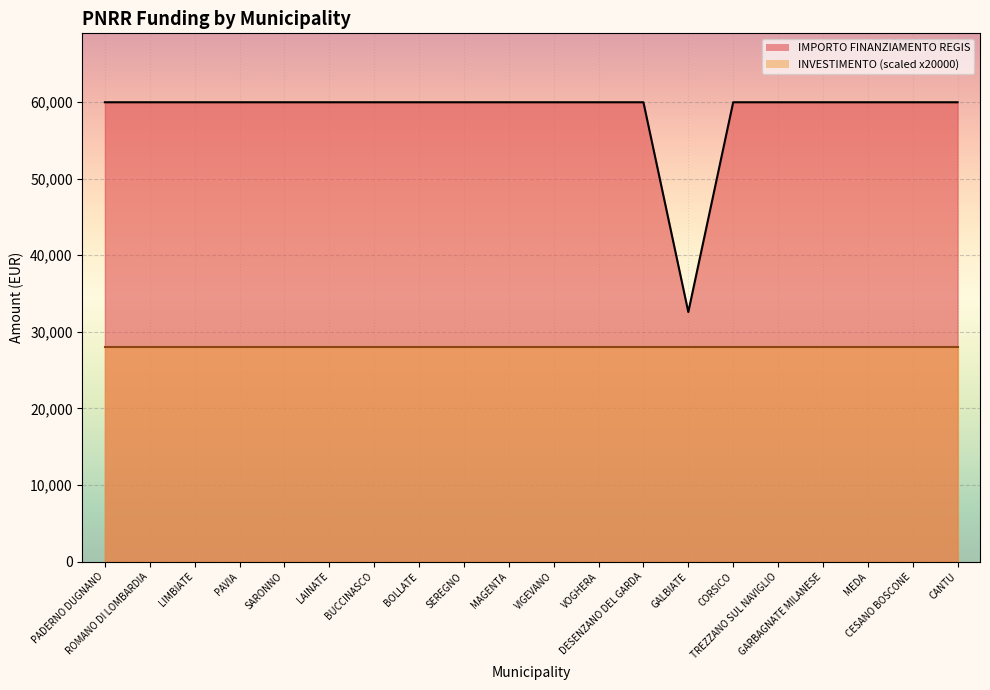

Read the value at MEDA.

59966